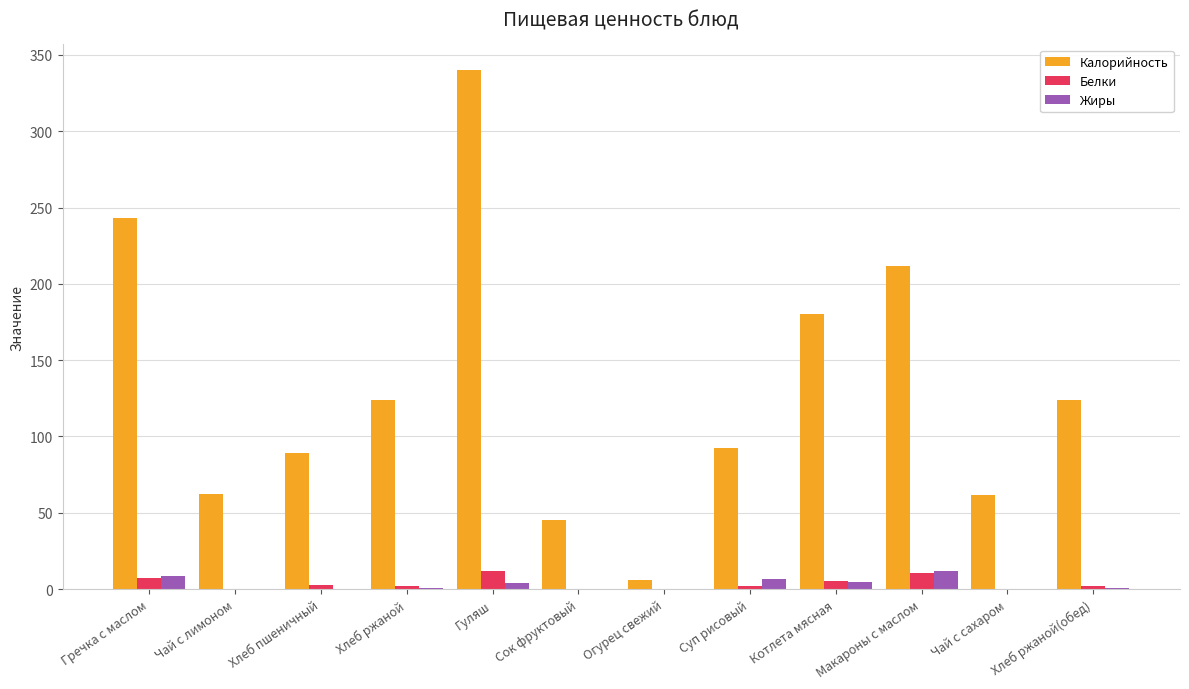

What is the greatest value displayed?

339.9